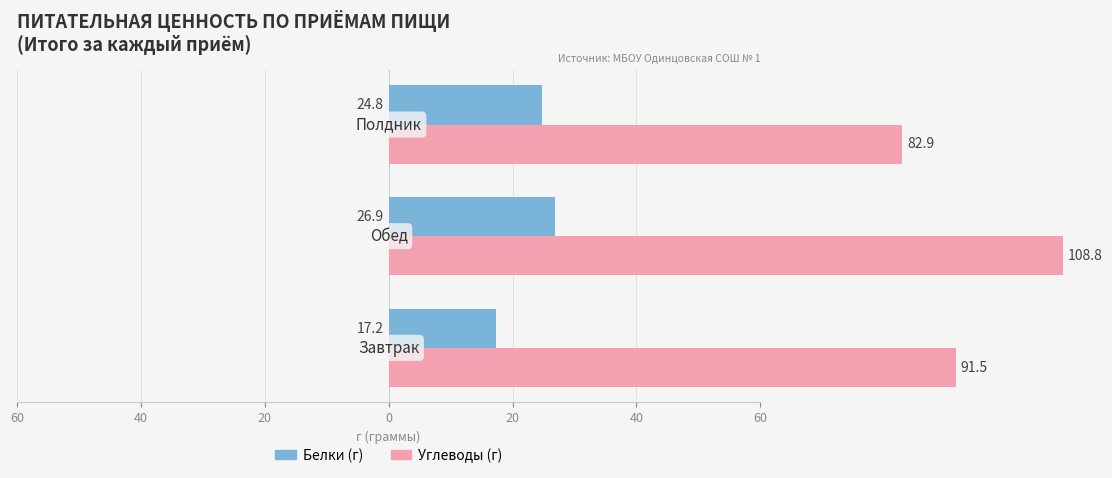

List the series in order of their peak value, lowest first.

Белки (г), Углеводы (г)